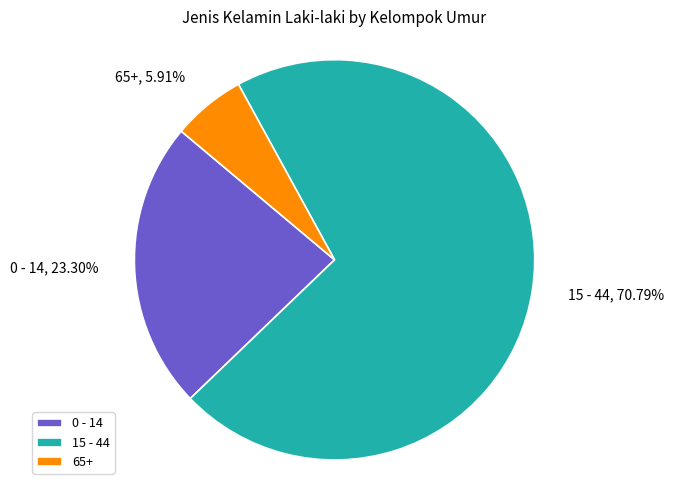

Count the number of slices in the pie.

3